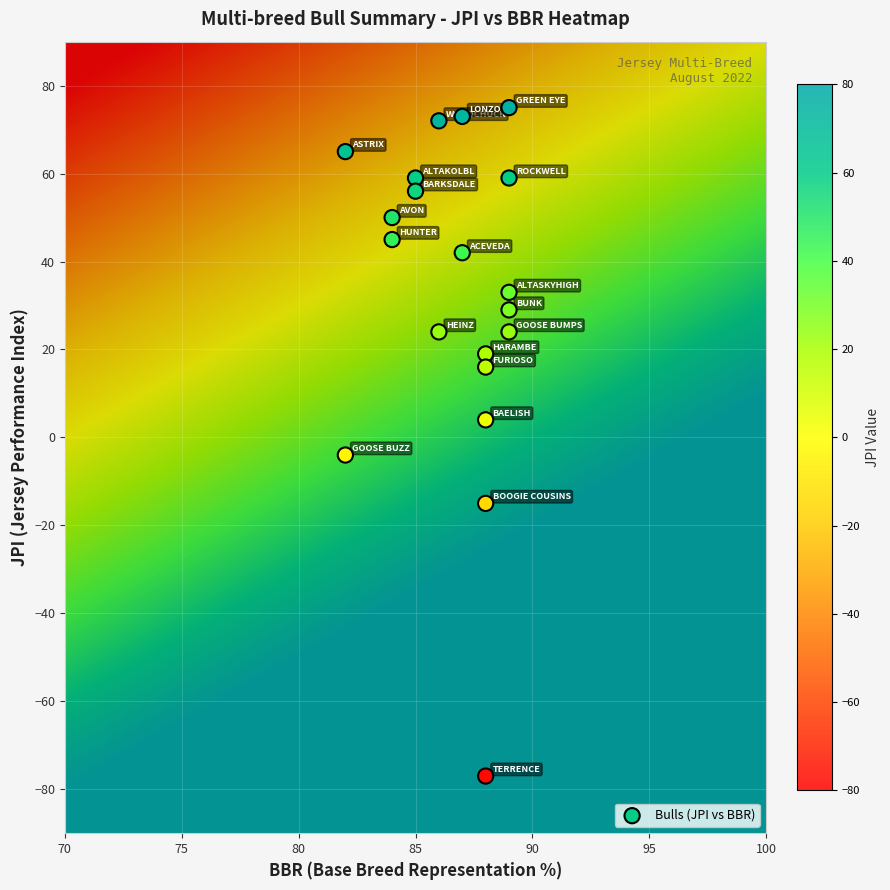

What Y value in the scatter plot is closest to -1?

-4